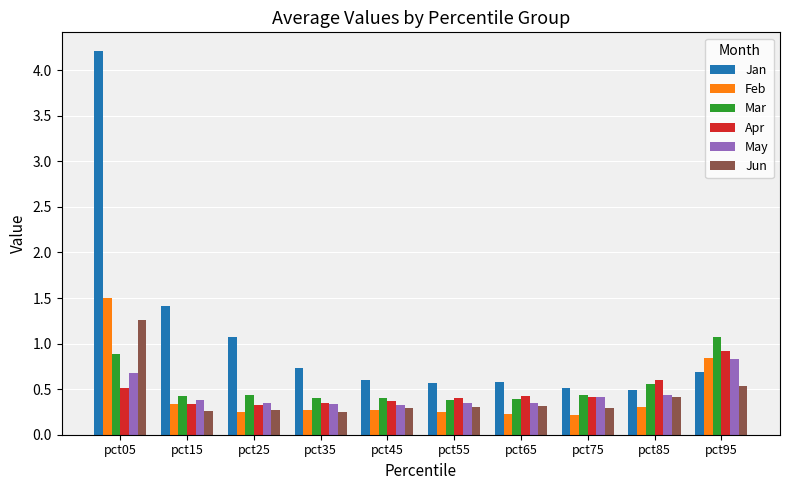

What is the difference between the maximum and minimum values in the May series?

0.5